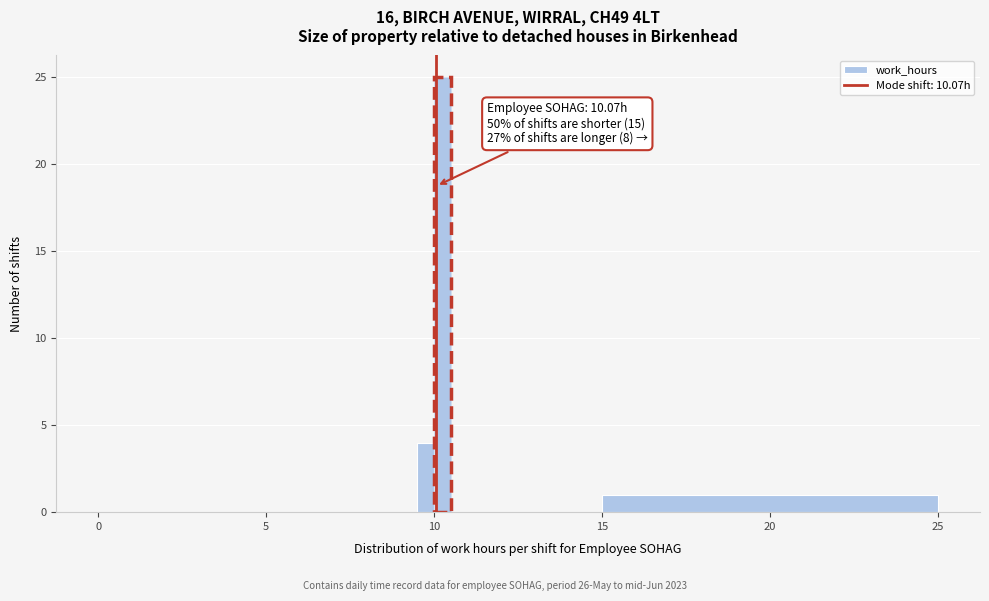

Around what value on the x-axis is the tallest bar? Give the approximate position of its centre, as read against the axis.

10.5